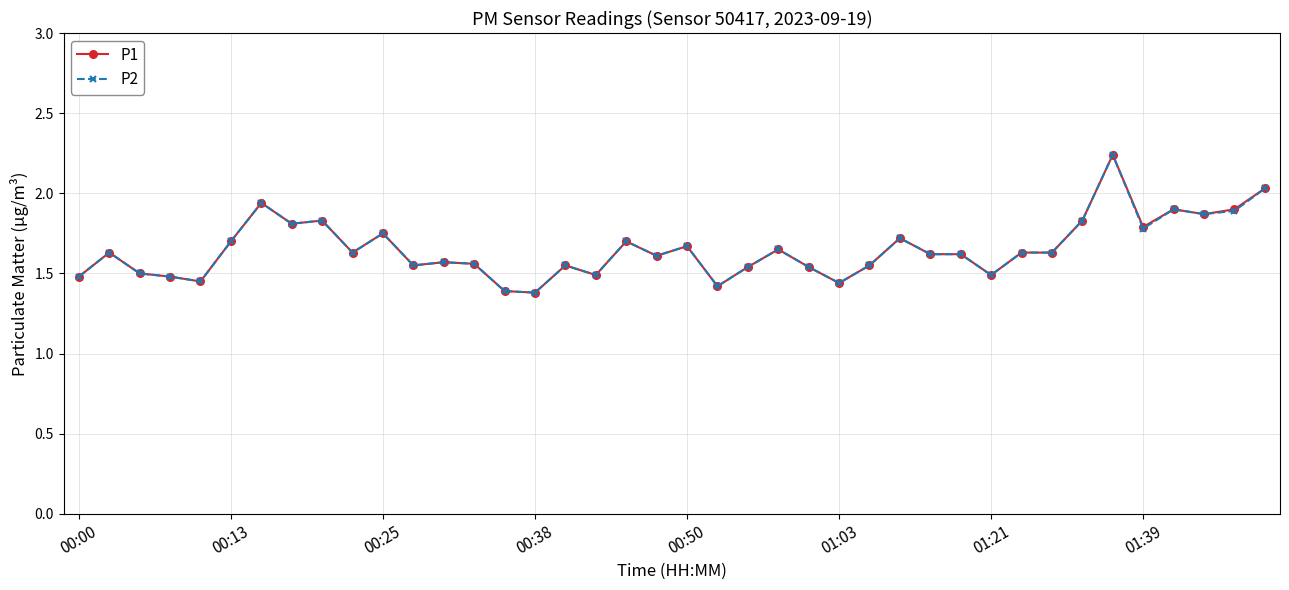

True or false: P2 has more than 1 points higher than both neighbors.

True